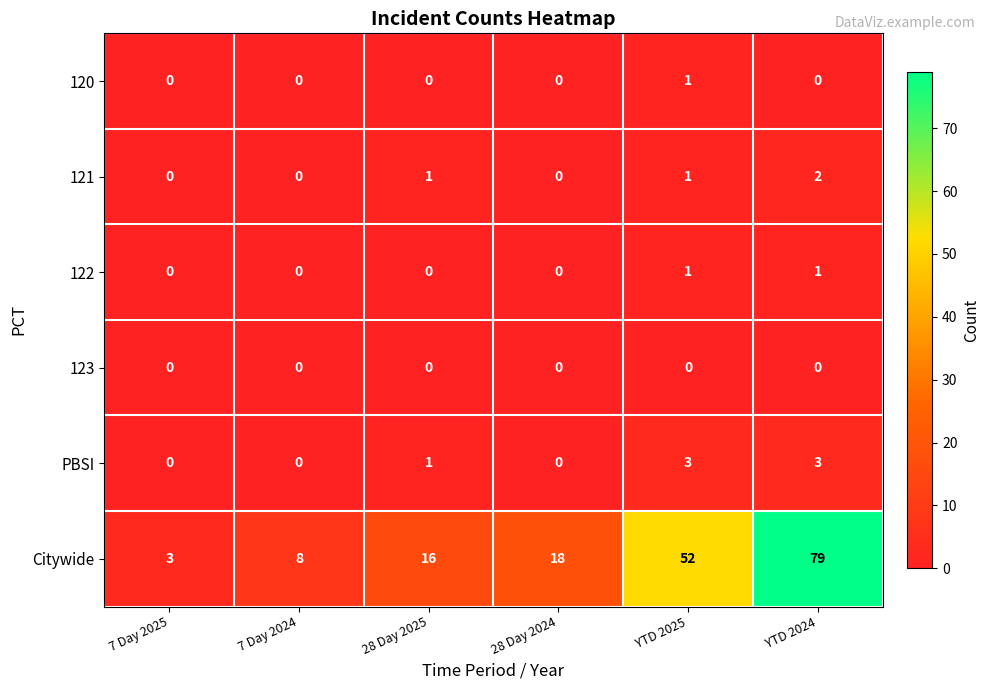

Which series has the widest spread of values?

Citywide